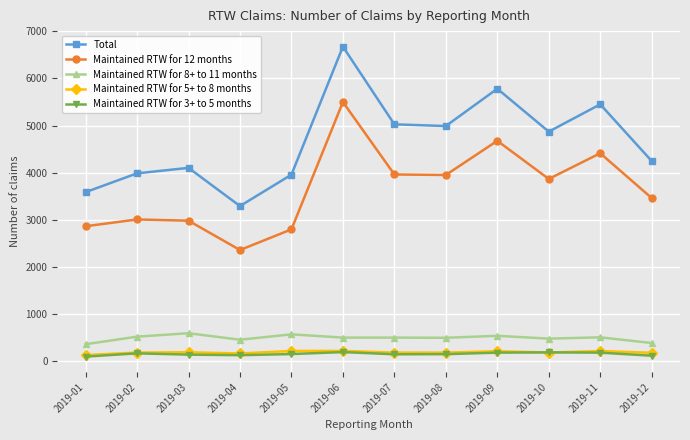

Which series changed the most between 2019-01 and 2019-04?

Maintained RTW for 12 months